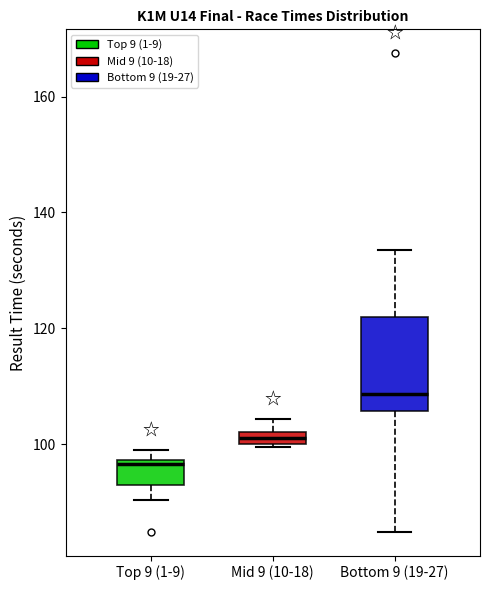

Comparing the boxes themselves (not the whiskers), which one is the tallest?

Bottom 9 (19-27)